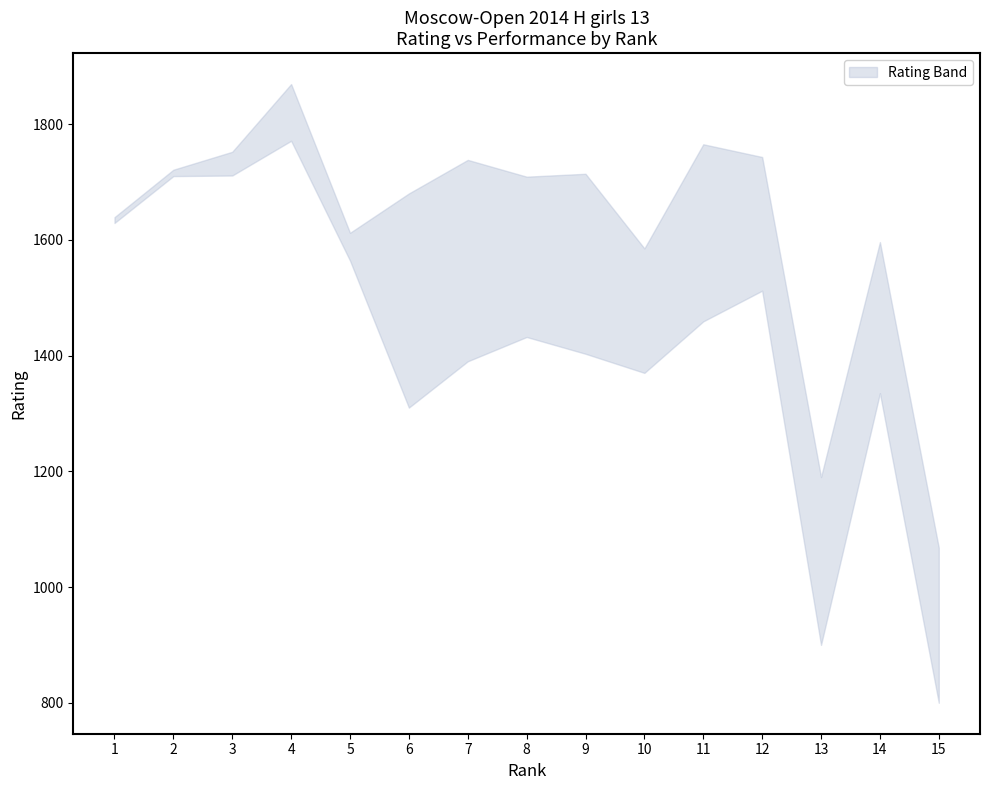

At which category does the chart reach its minimum across all series?

15